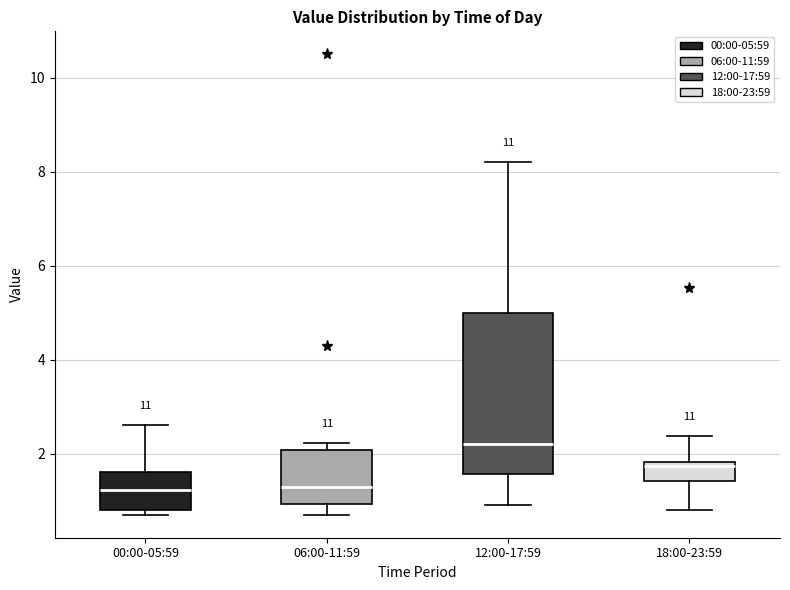

Comparing the boxes themselves (not the whiskers), which one is the tallest?

12:00-17:59